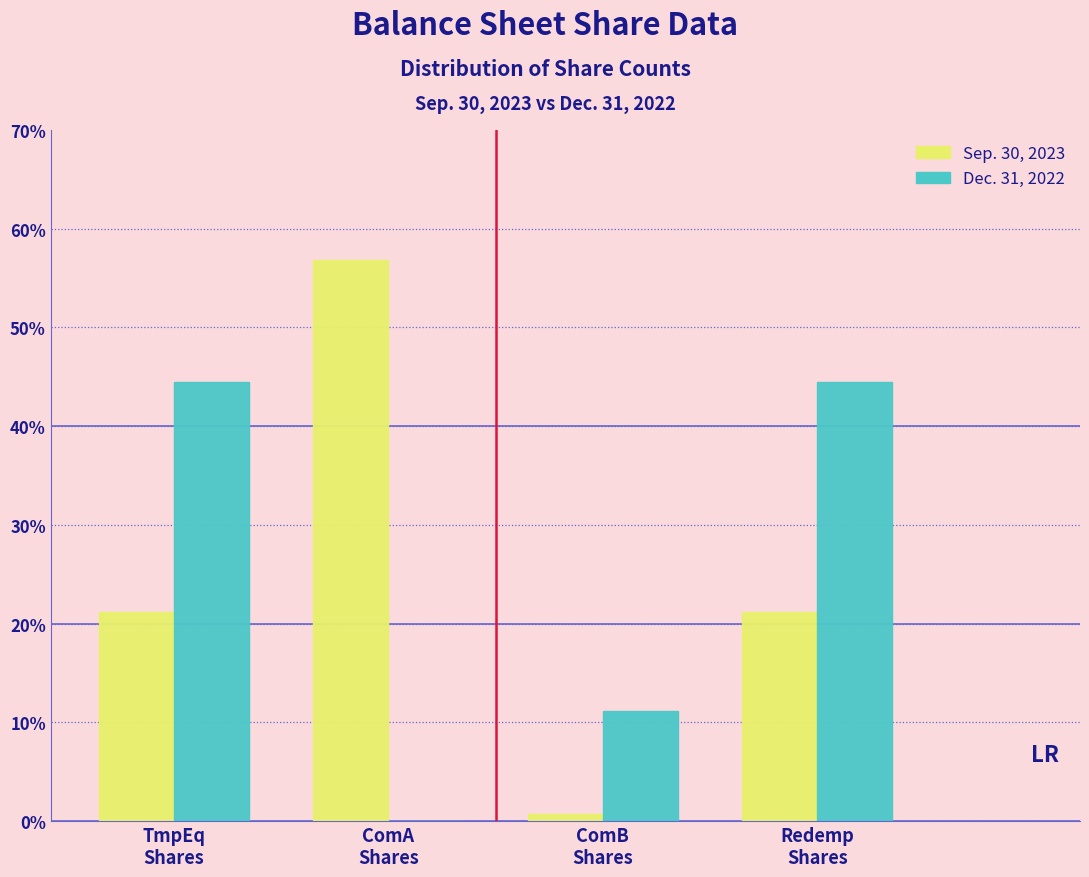

What is the maximum value shown in the chart?

56.8